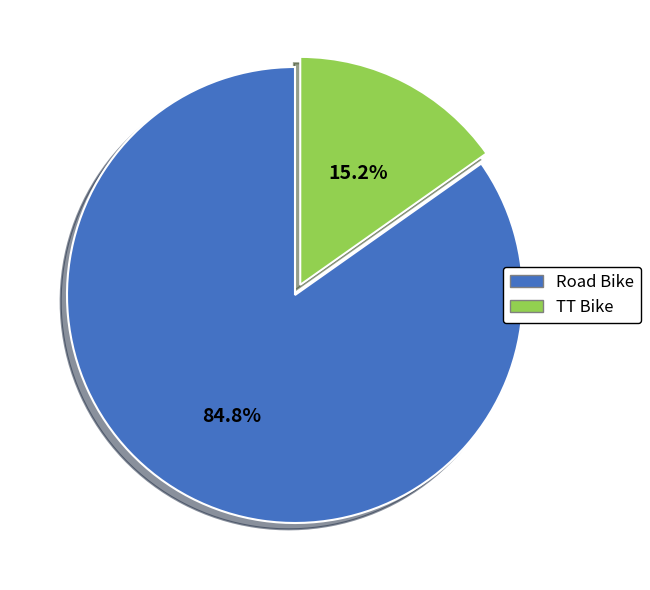

What is the smallest slice in the pie chart?

TT Bike